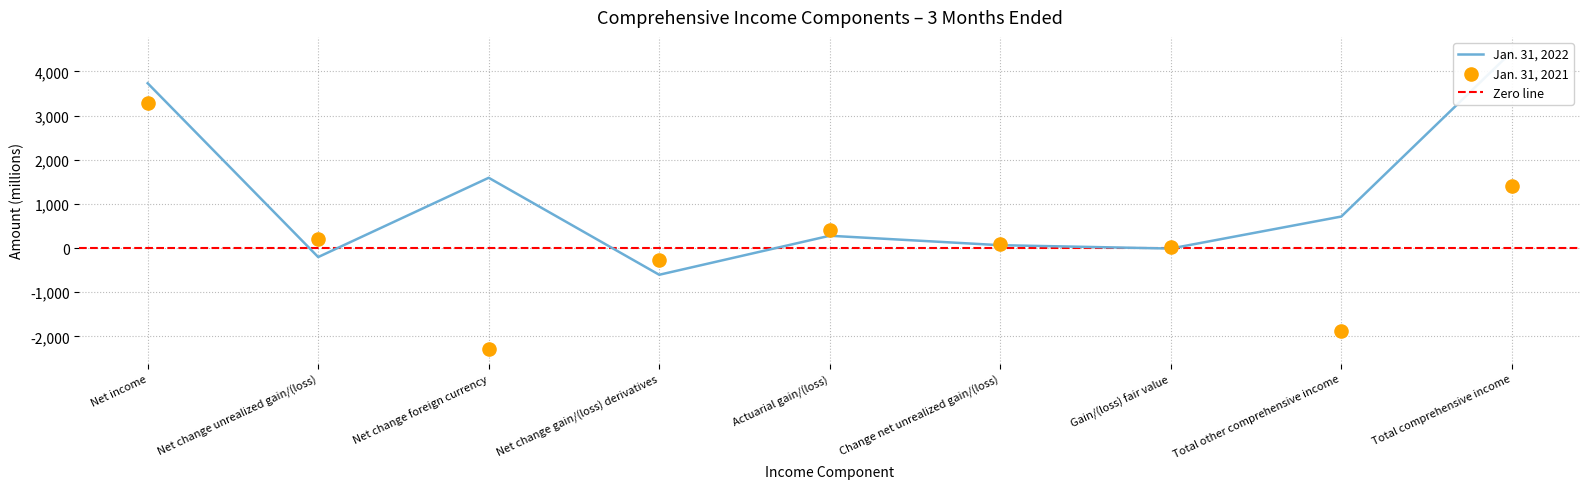

Is the value of Jan. 31, 2022 at Net change unrealized gain/(loss) greater than the value of Jan. 31, 2021 at Total other comprehensive income?

Yes